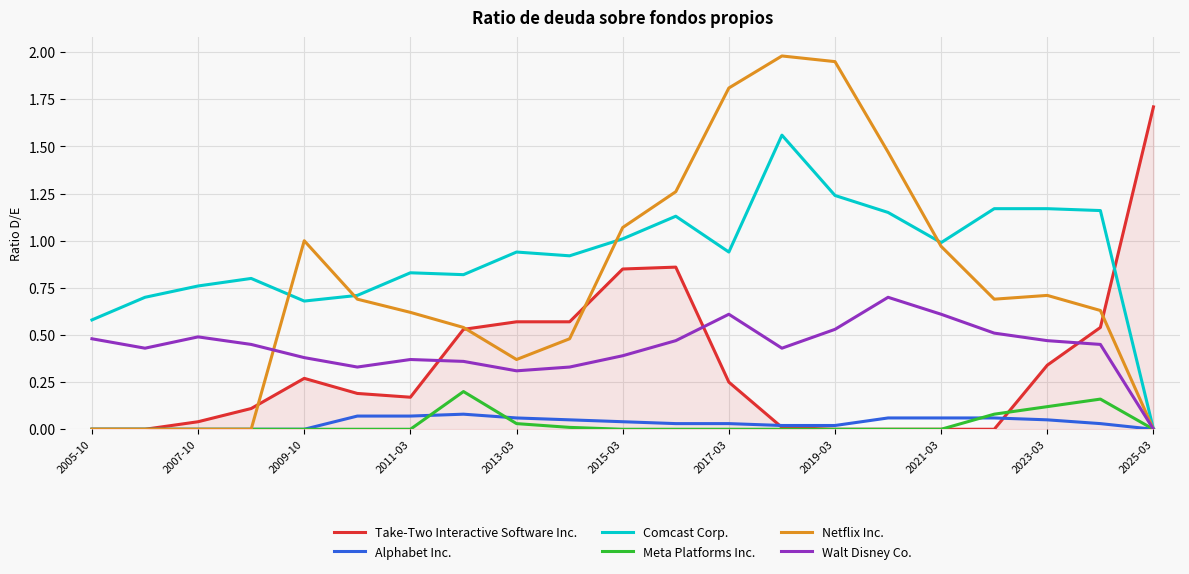

Rank the series by their maximum value, from lowest to highest.

Alphabet Inc., Meta Platforms Inc., Walt Disney Co., Comcast Corp., Take-Two Interactive Software Inc., Netflix Inc.